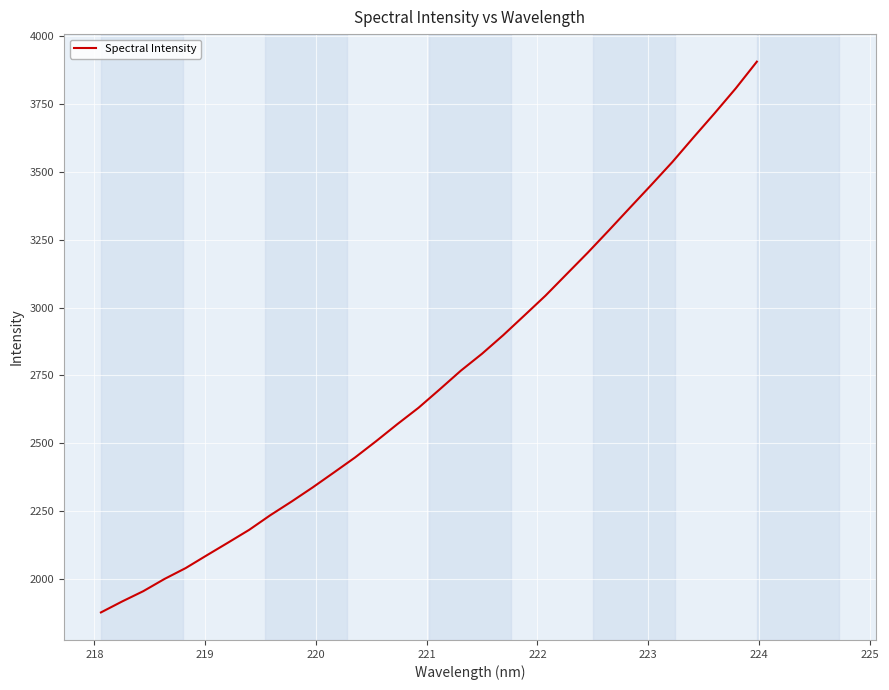

What is the minimum value shown in the chart?

1876.1